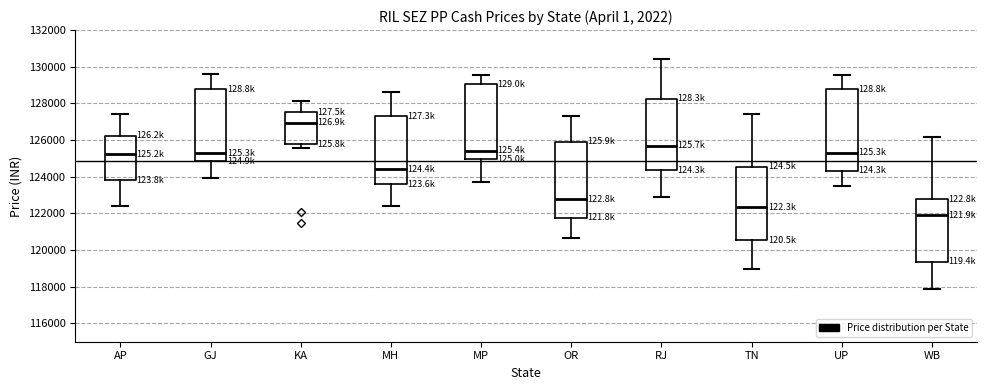

Reading left to right, transcribe this box plot: for each box, give where its median line is, the range the box spans, and where its two whiskers end, as read against the y-axis. The values are not printed on the chart, so give them approximately, as read against the axis.

AP: median 125200, box 123800 to 126200, whiskers 122400 to 127400
GJ: median 125200, box 124800 to 128800, whiskers 124000 to 129600
KA: median 127000, box 125800 to 127600, whiskers 125600 to 128200
MH: median 124400, box 123600 to 127400, whiskers 122400 to 128600
MP: median 125400, box 125000 to 129000, whiskers 123800 to 129600
OR: median 122800, box 121800 to 125800, whiskers 120600 to 127400
RJ: median 125600, box 124400 to 128200, whiskers 122800 to 130400
TN: median 122400, box 120600 to 124600, whiskers 119000 to 127400
UP: median 125400, box 124400 to 128800, whiskers 123600 to 129600
WB: median 122000, box 119400 to 122800, whiskers 117800 to 126200